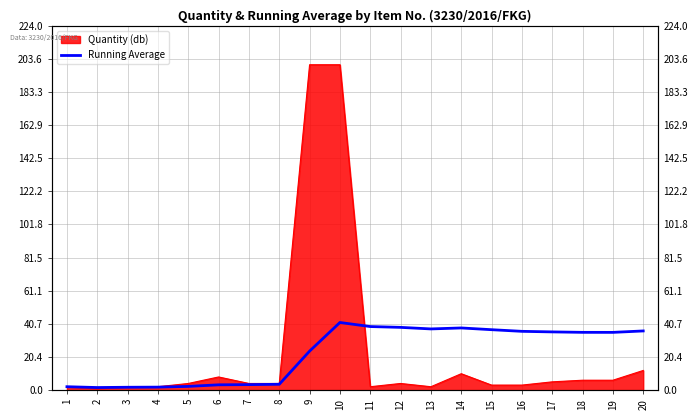

Is it true that the value at 5 is 2.2?

True